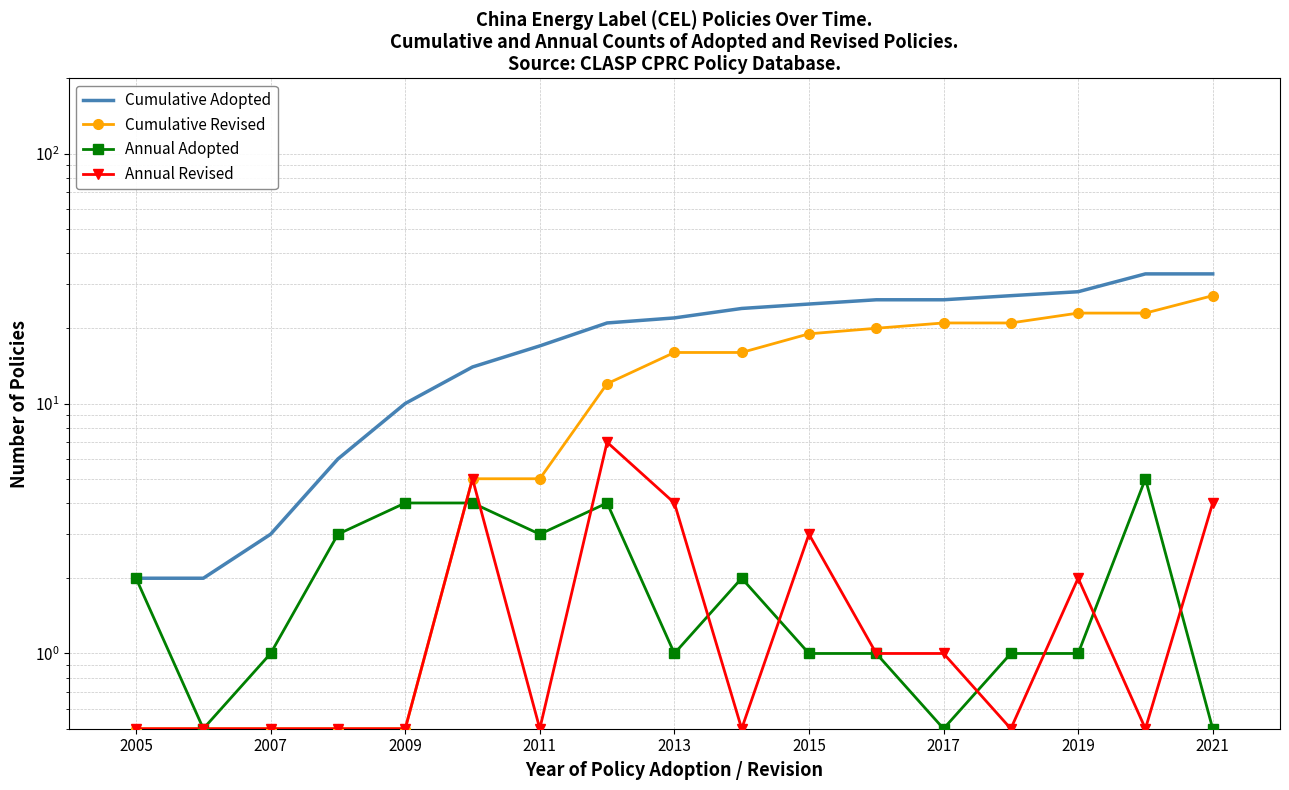

True or false: Cumulative Adopted has more than 2 interior local peaks.

False